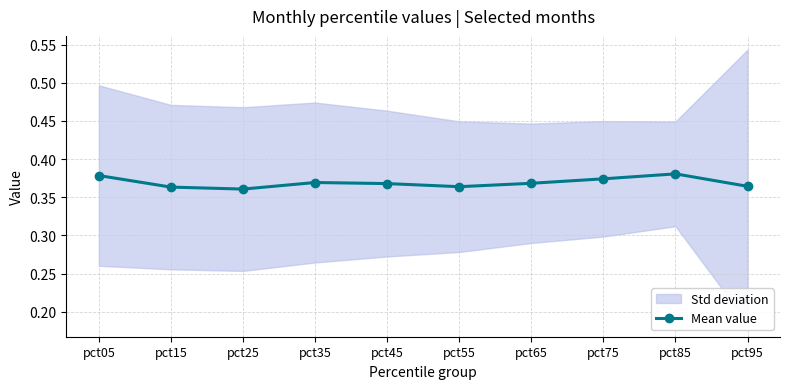

Reading left to right, transcribe all the data shown in this chart.

0.4	0.4	0.4	0.4	0.4	0.4	0.4	0.4	0.4	0.4